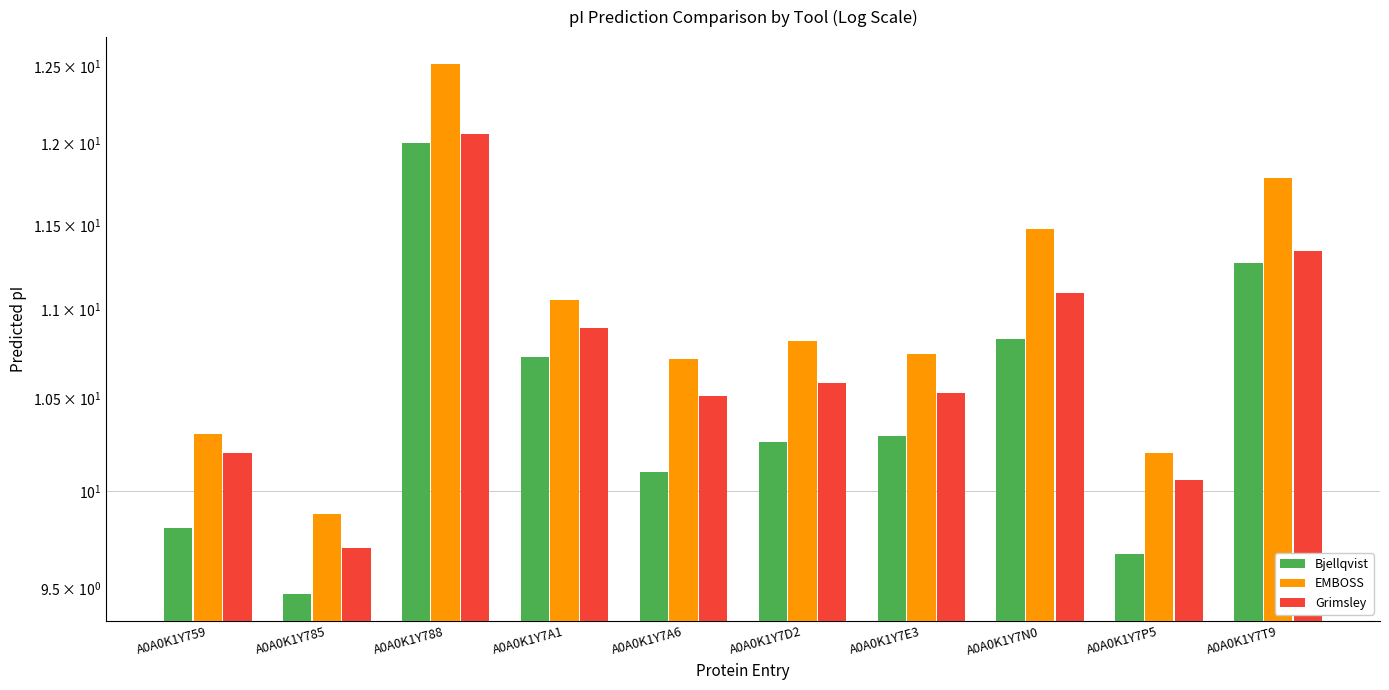

How many values in the Grimsley series are below 10?

1